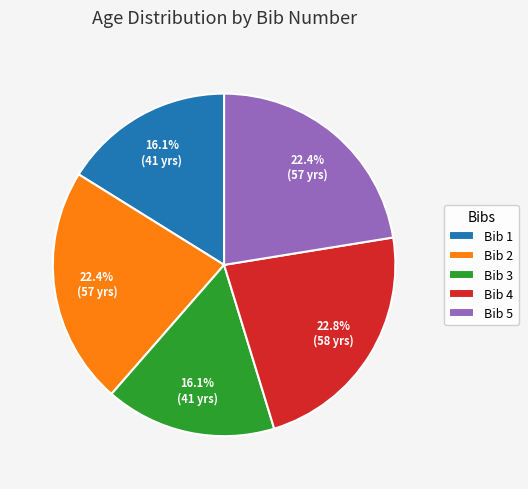

What is the total percentage of Bib 1 and Bib 3?

32.3%